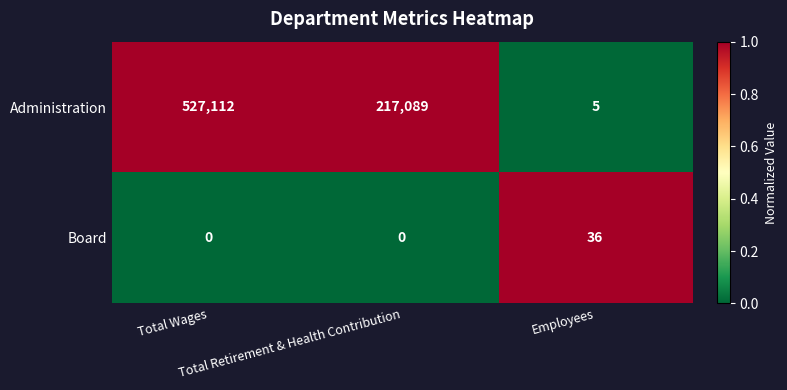

Rank the series by their average value, from highest to lowest.

Administration, Board